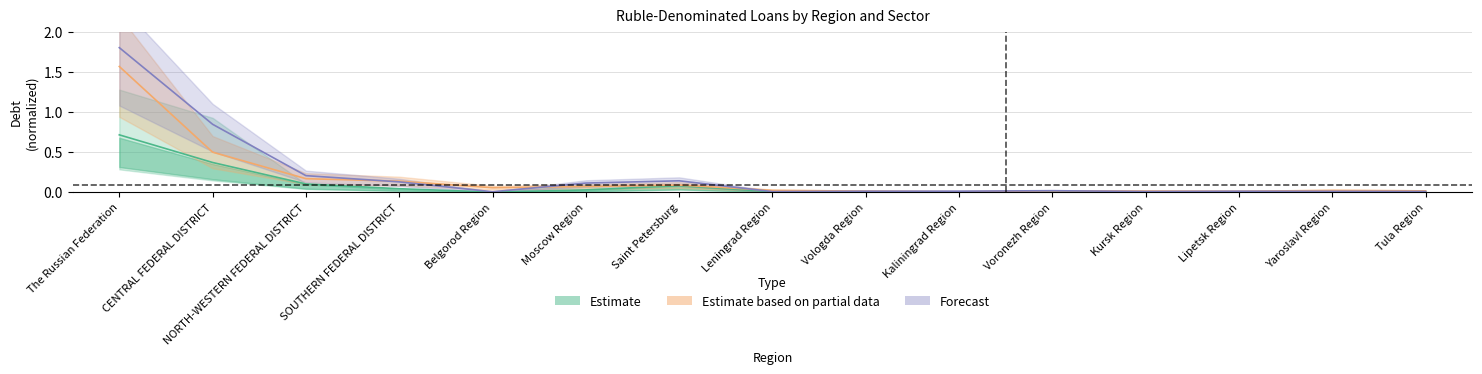

What is the sum of the manufacturing values at Vologda Region and NORTH-WESTERN FEDERAL DISTRICT?

0.2